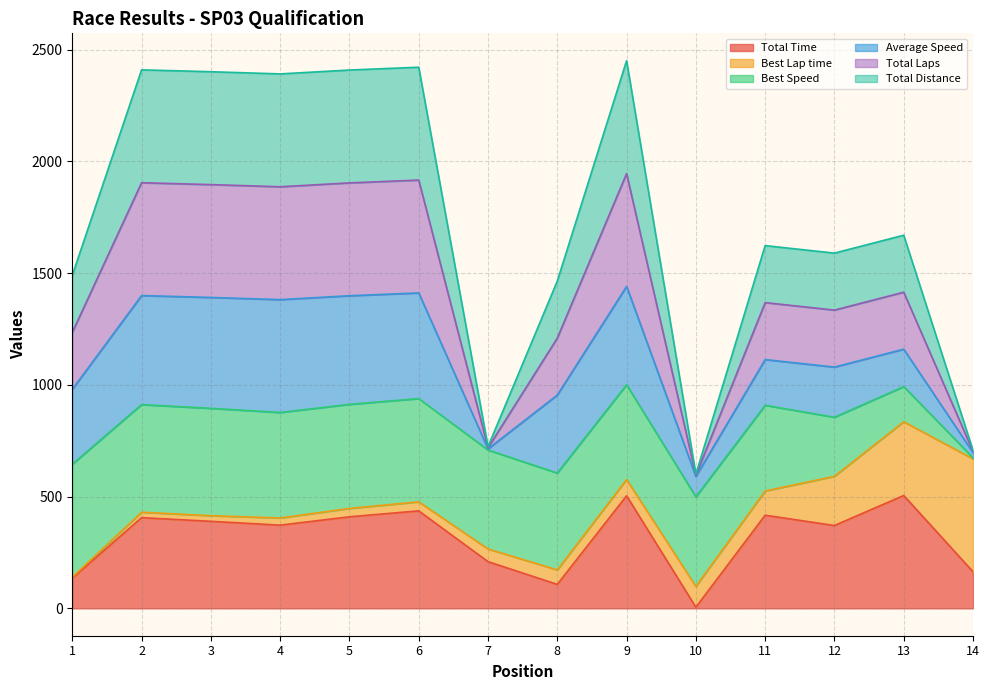

What is the lowest value of the Total Time series?

5.0